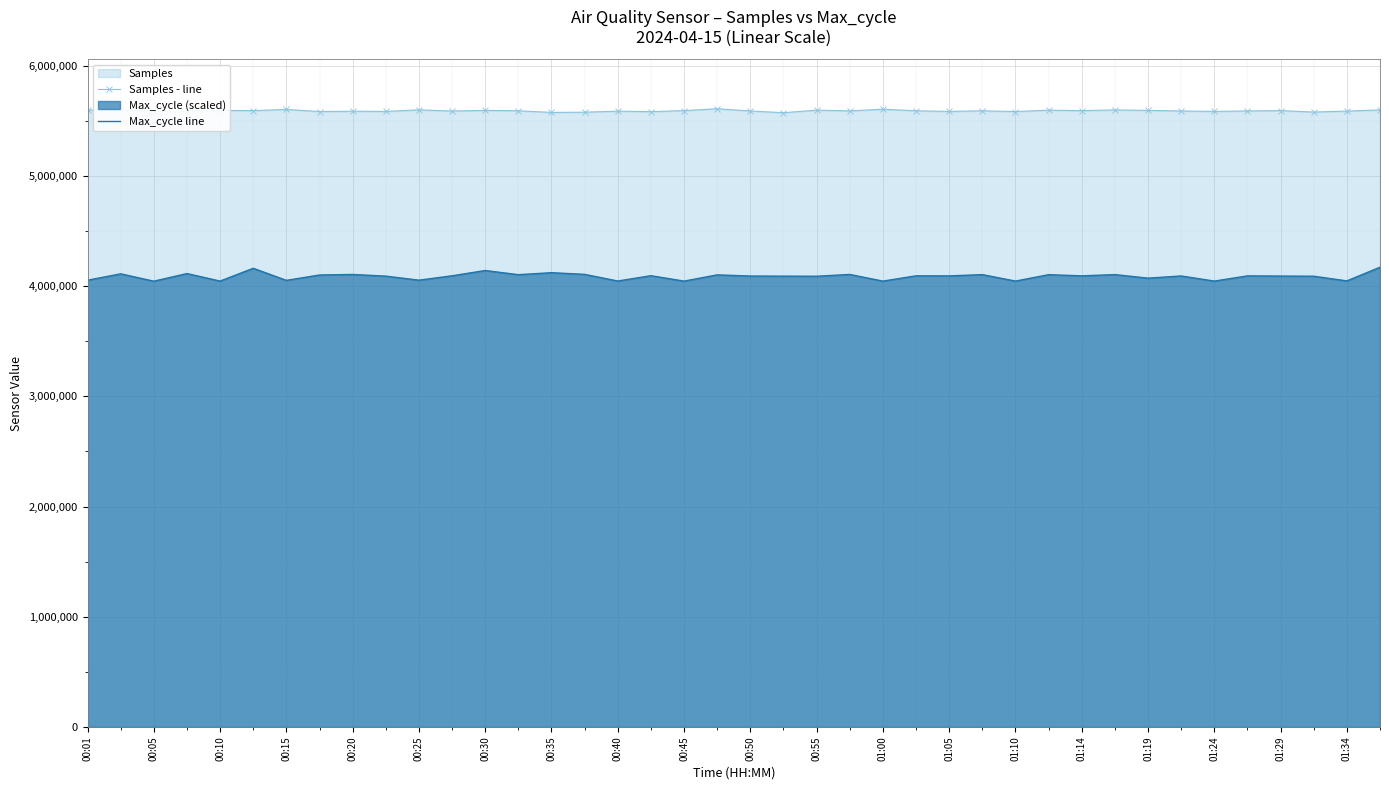

List the series in order of their peak value, lowest first.

Max_cycle line, Samples - line